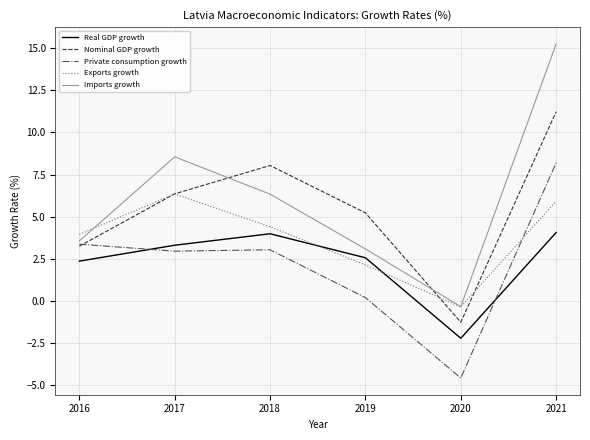

The value of Nominal GDP growth at 2016 is 1.2. True or false?

False